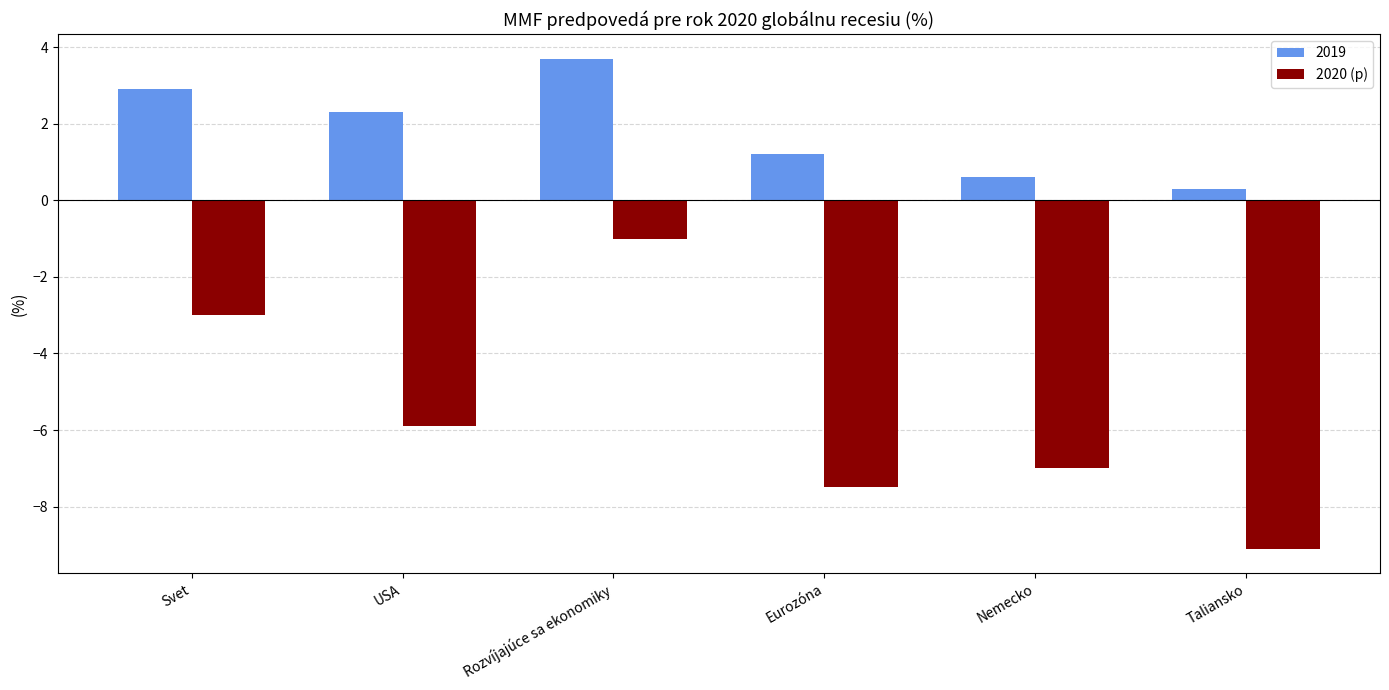

What is the difference between the 2020 (p) values at Eurozóna and Taliansko?

1.6